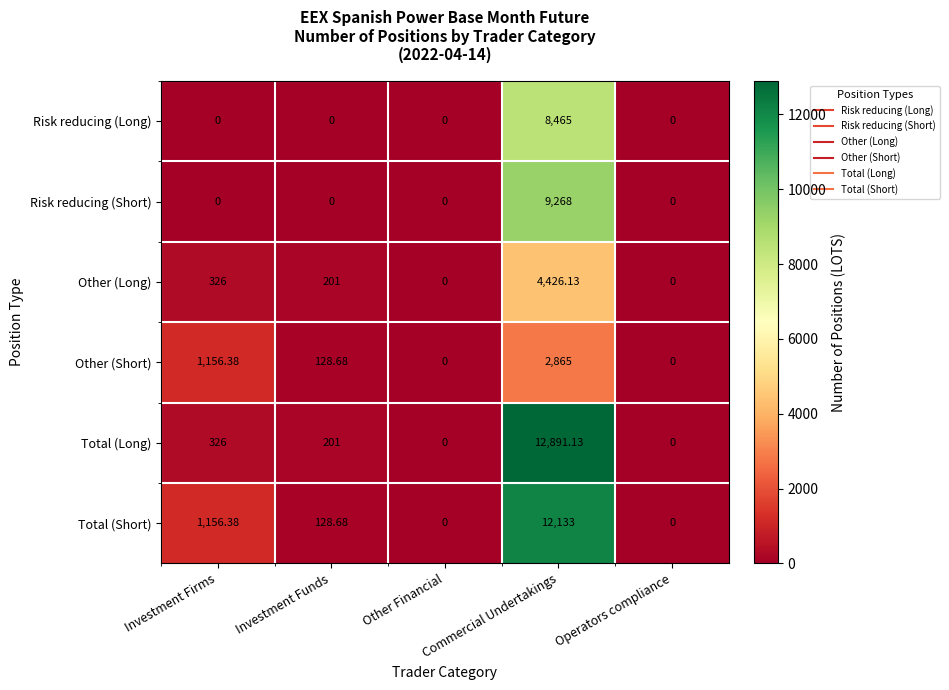

At which label does Other (Long) reach its peak?

Commercial Undertakings